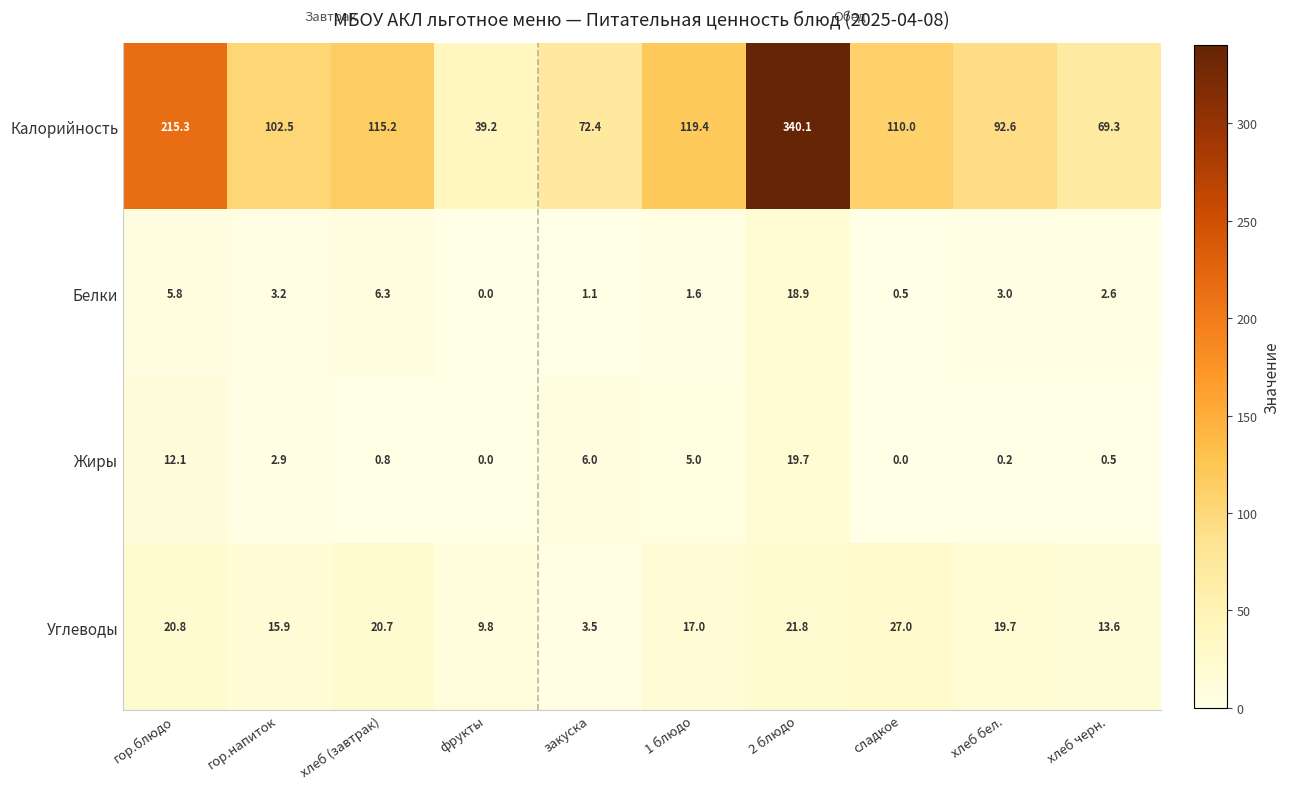

The value of Белки at гор.блюдо is 9.0. True or false?

False